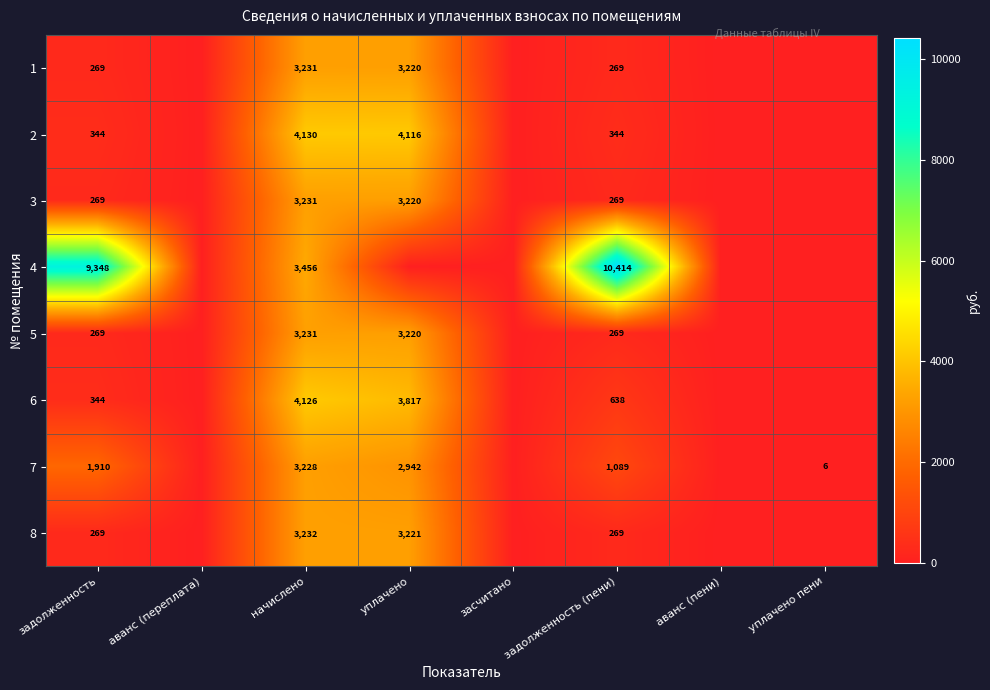

The value of 7 at задолженность (пени) is 1850. True or false?

False